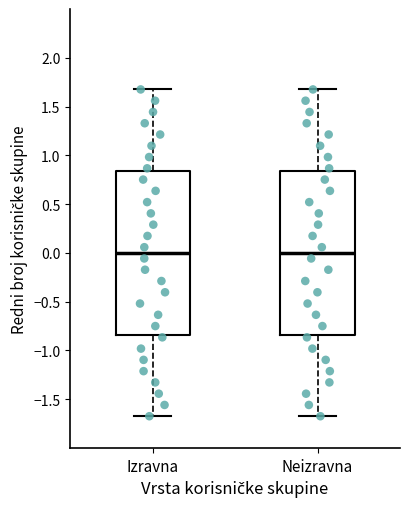

Reading left to right, read every box against the y-axis: the position of its median line, the range the box covers, and the ends of its whiskers. The values are not printed on the chart, so give them approximately, as read against the axis.

Izravna: median 0.00, box -0.85 to 0.85, whiskers -1.70 to 1.70
Neizravna: median 0.00, box -0.85 to 0.85, whiskers -1.70 to 1.70